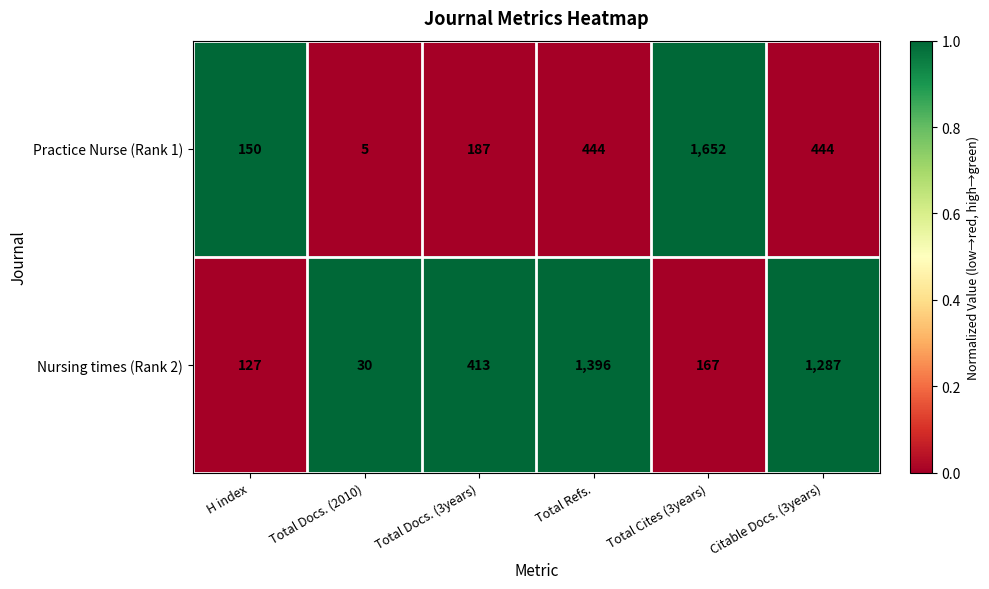

Which category has the lowest value across all series?

Total Docs. (2010)